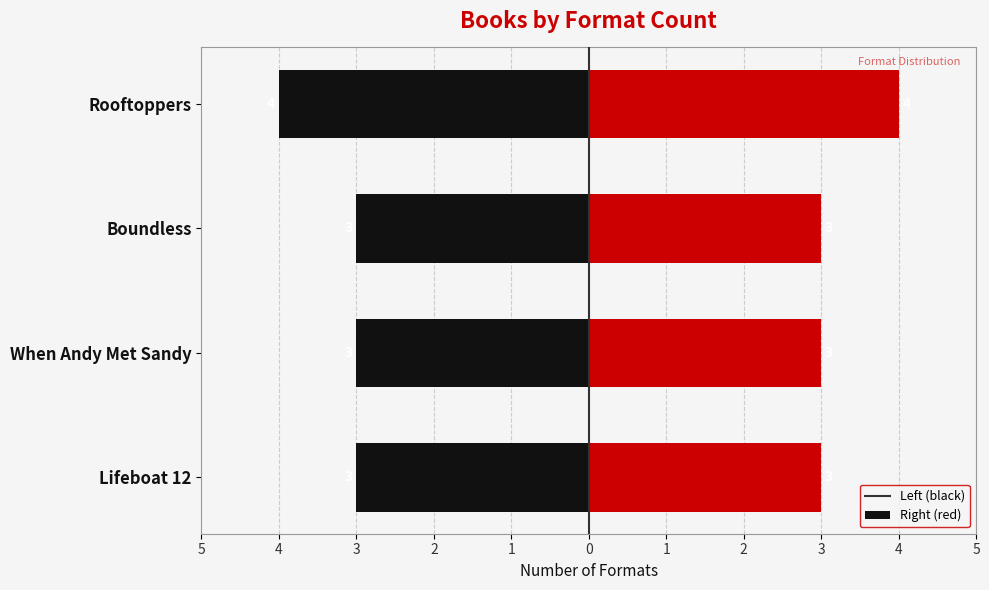

At how many categories does at least one series exceed 1?

4